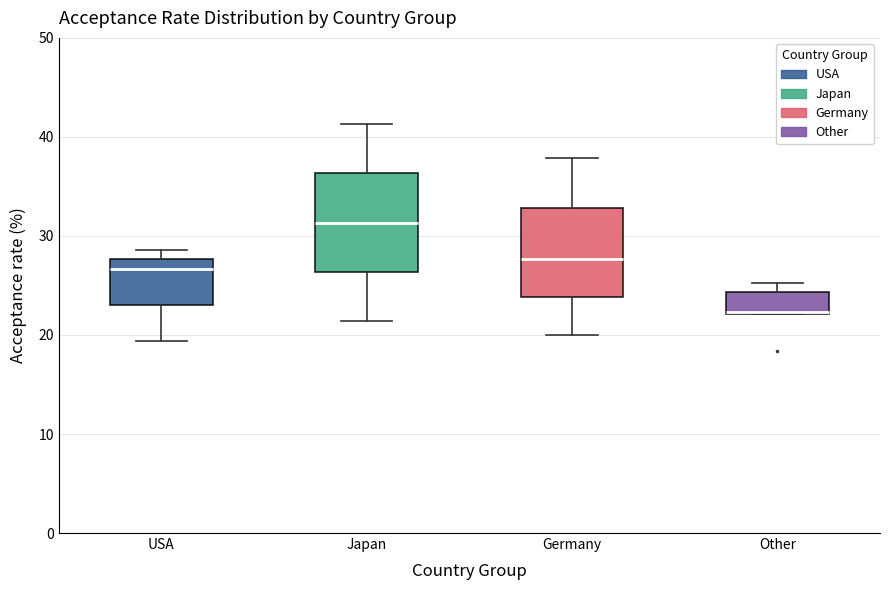

Reading left to right, read every box against the y-axis: the position of its median line, the range the box covers, and the ends of its whiskers. The values are not printed on the chart, so give them approximately, as read against the axis.

USA: median 27, box 23 to 28, whiskers 19 to 29
Japan: median 31, box 26 to 36, whiskers 21 to 41
Germany: median 28, box 24 to 33, whiskers 20 to 38
Other: median 22 (drawn on the box's lower edge), box 22 to 24, whiskers 22 to 25